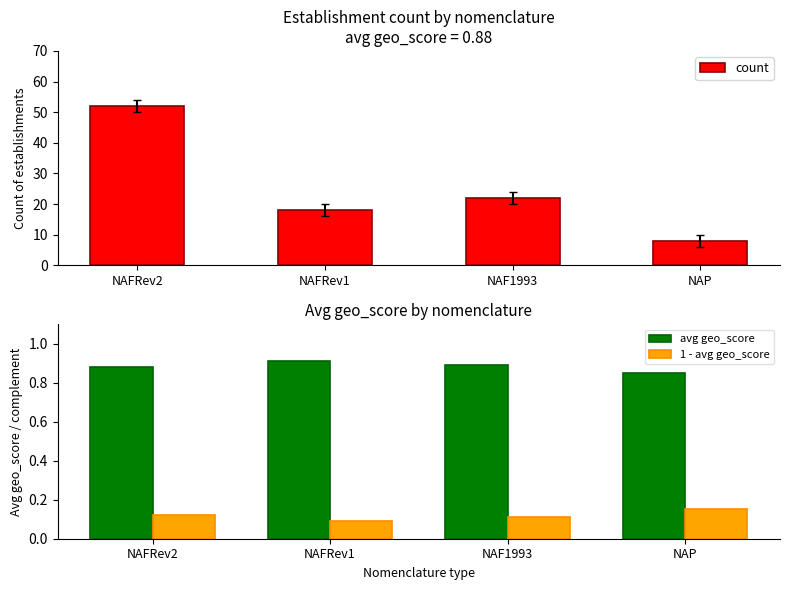

Rank the series at NAFRev1 from highest to lowest value.

count, avg geo_score, 1 - avg geo_score